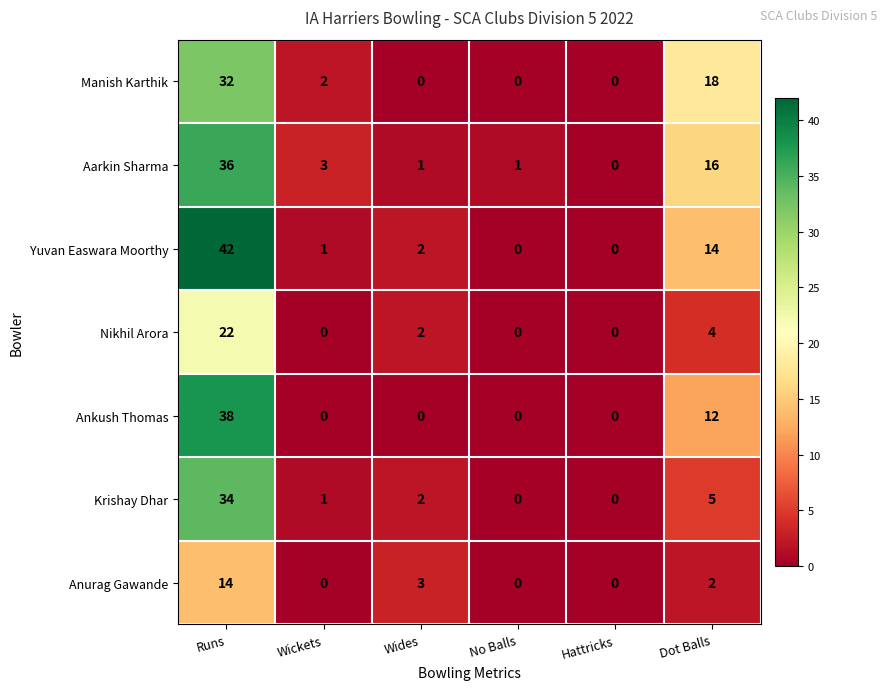

Count the number of data series in this chart.

7